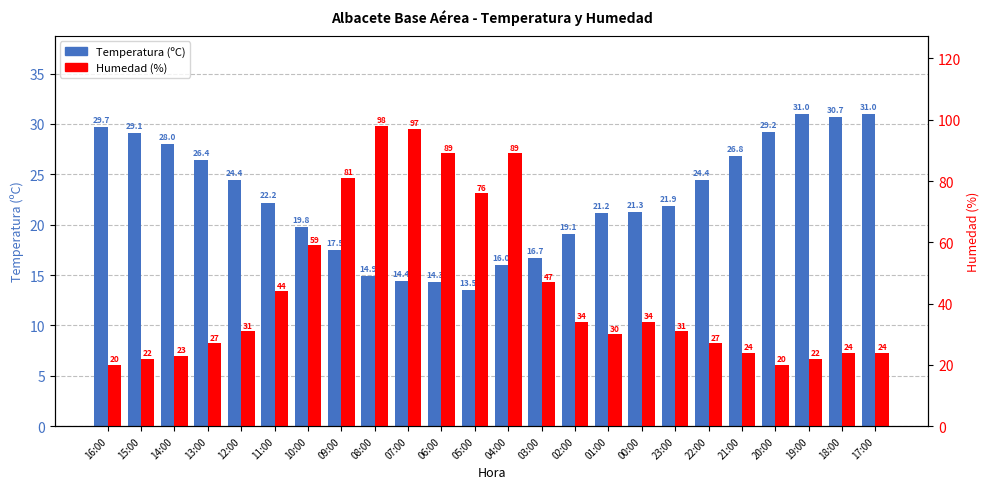

Reading right to left, list all the values displayed in this chart.

Temperatura (ºC): 31.0	30.7	31.0	29.2	26.8	24.4	21.9	21.3	21.2	19.1	16.7	16.0	13.5	14.3	14.4	14.9	17.5	19.8	22.2	24.4	26.4	28.0	29.1	29.7
Humedad (%): 24.0	24.0	22.0	20.0	24.0	27.0	31.0	34.0	30.0	34.0	47.0	89.0	76.0	89.0	97.0	98.0	81.0	59.0	44.0	31.0	27.0	23.0	22.0	20.0